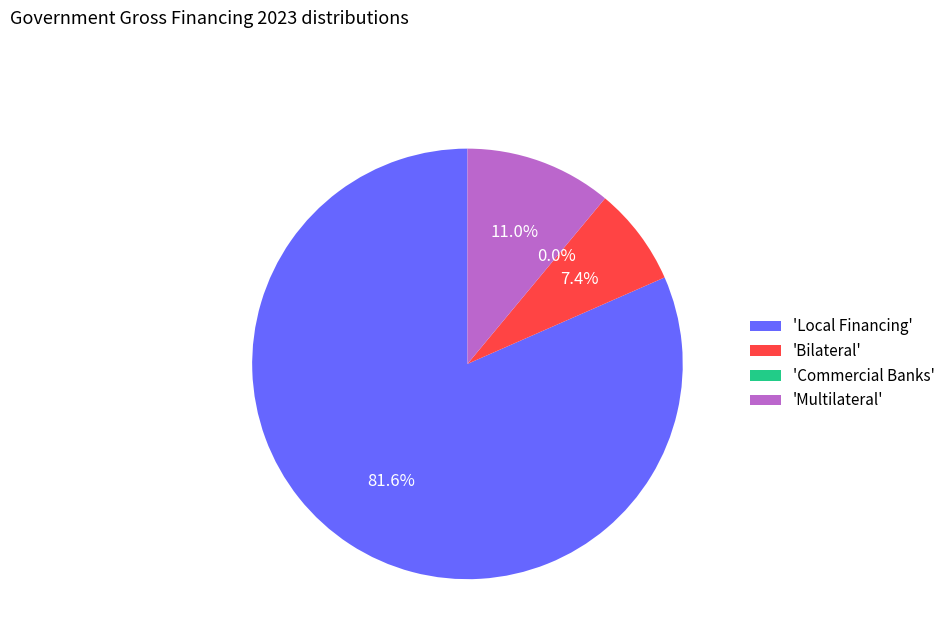

How many segments does this pie chart have?

4